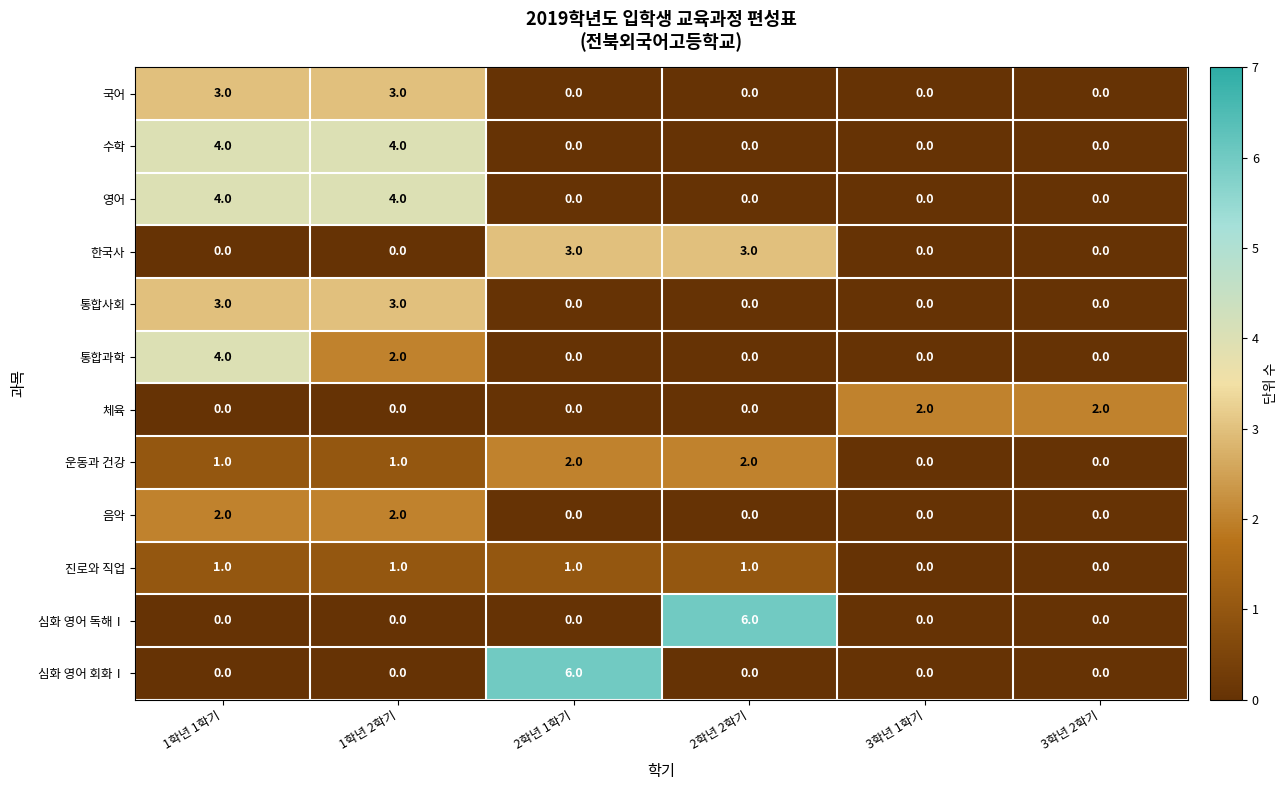

What is the spread (max minus min) of values at 1학년 2학기?

4